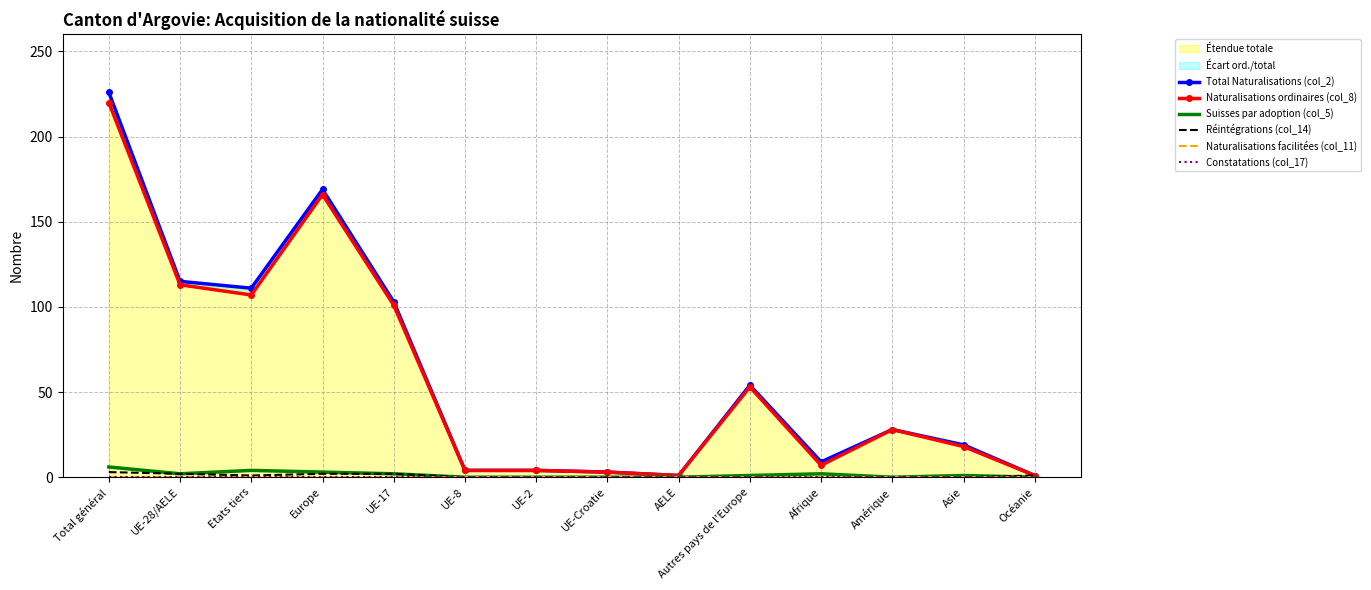

What is the total value across all series at Océanie?

3